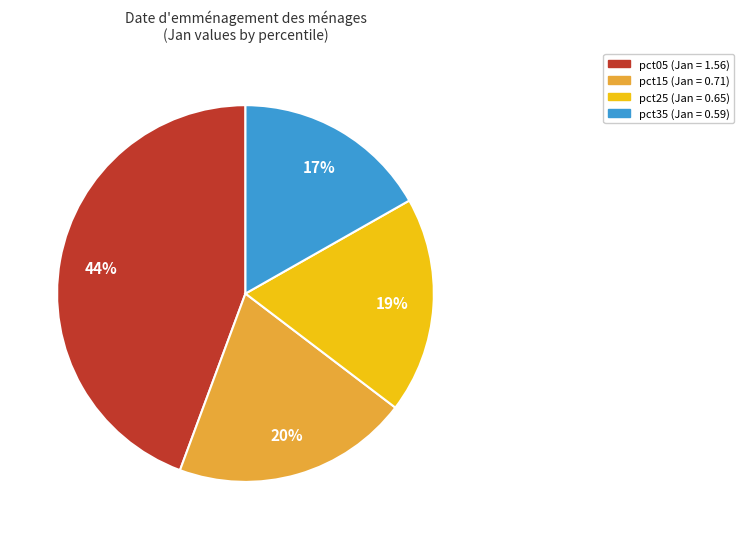

How many slices are in this pie chart?

4